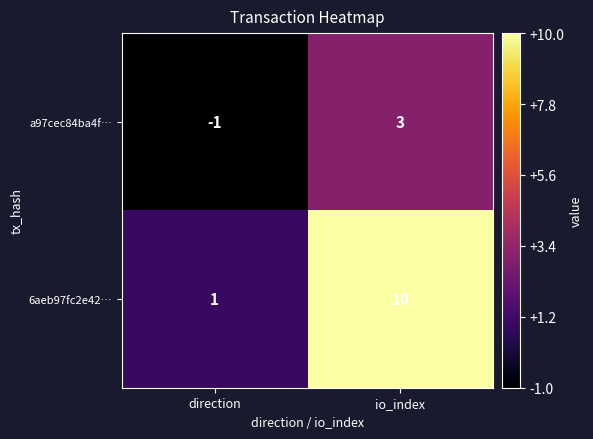

Where is a97cec84ba4f… nearest to the value 1?

direction